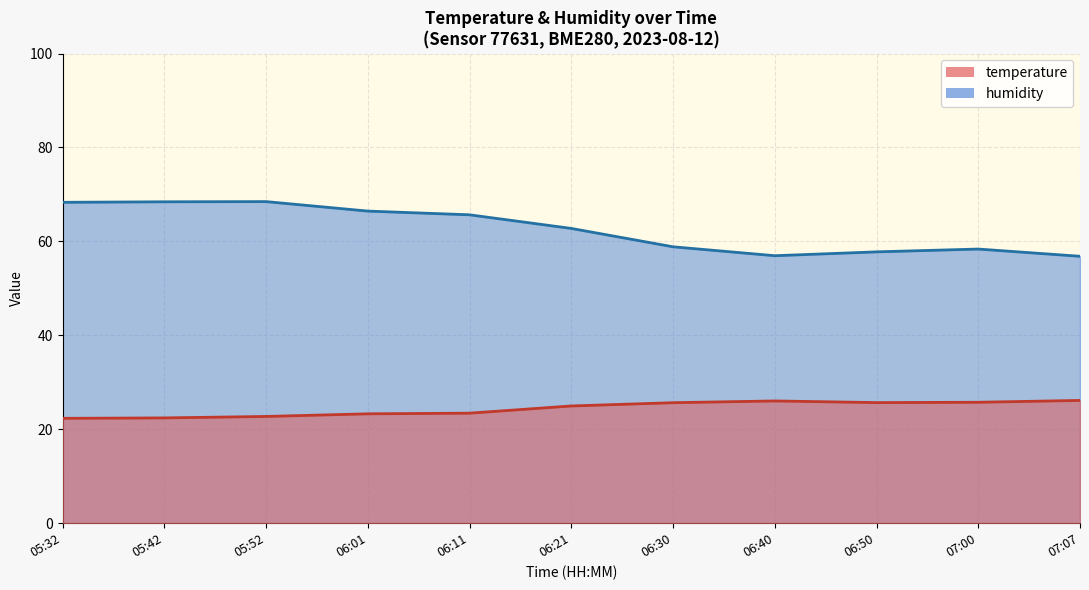

At 06:40, list the series in order from largest to smallest.

humidity, temperature